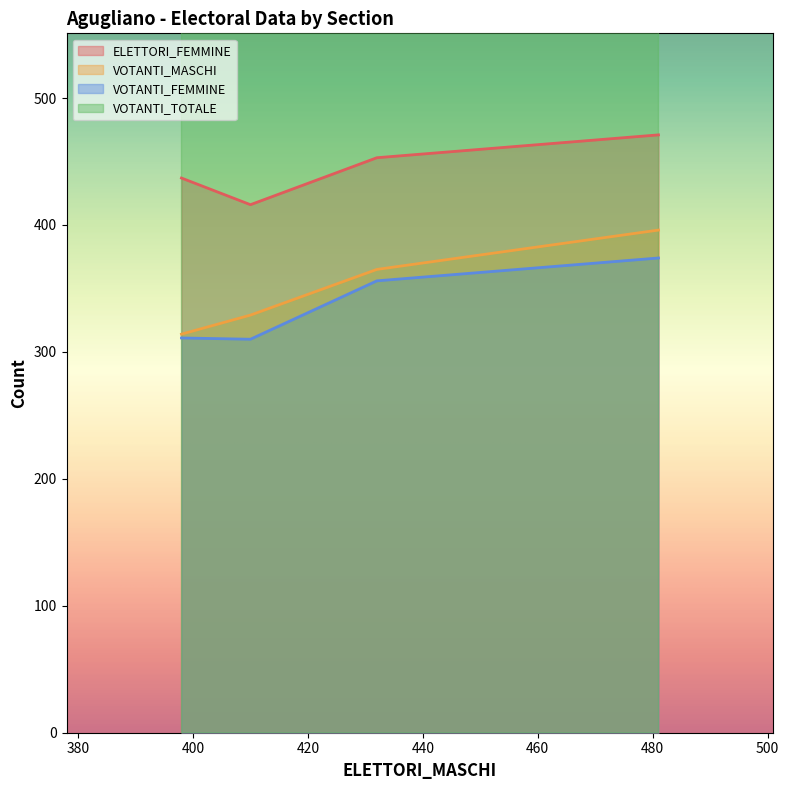

True or false: VOTANTI_FEMMINE and ELETTORI_FEMMINE cross at least once.

False